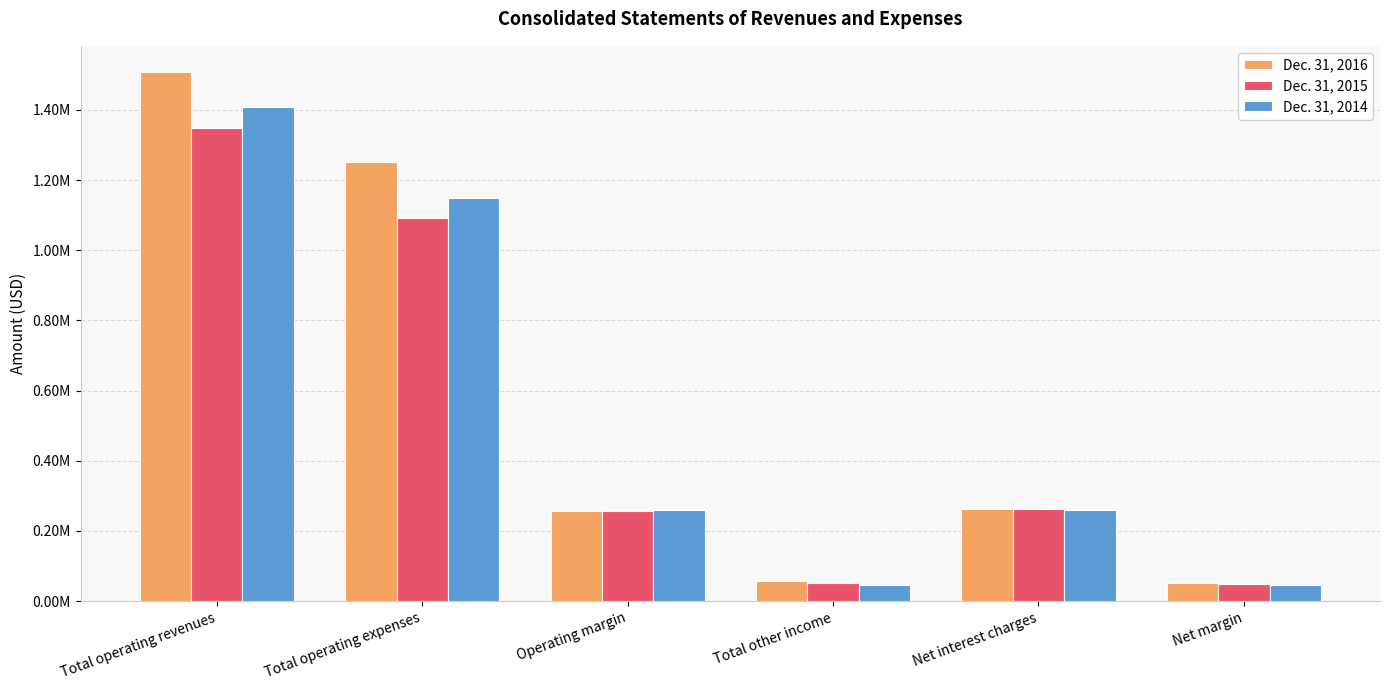

What is the difference between the maximum and second lowest values in the Dec. 31, 2016 series?

1450328